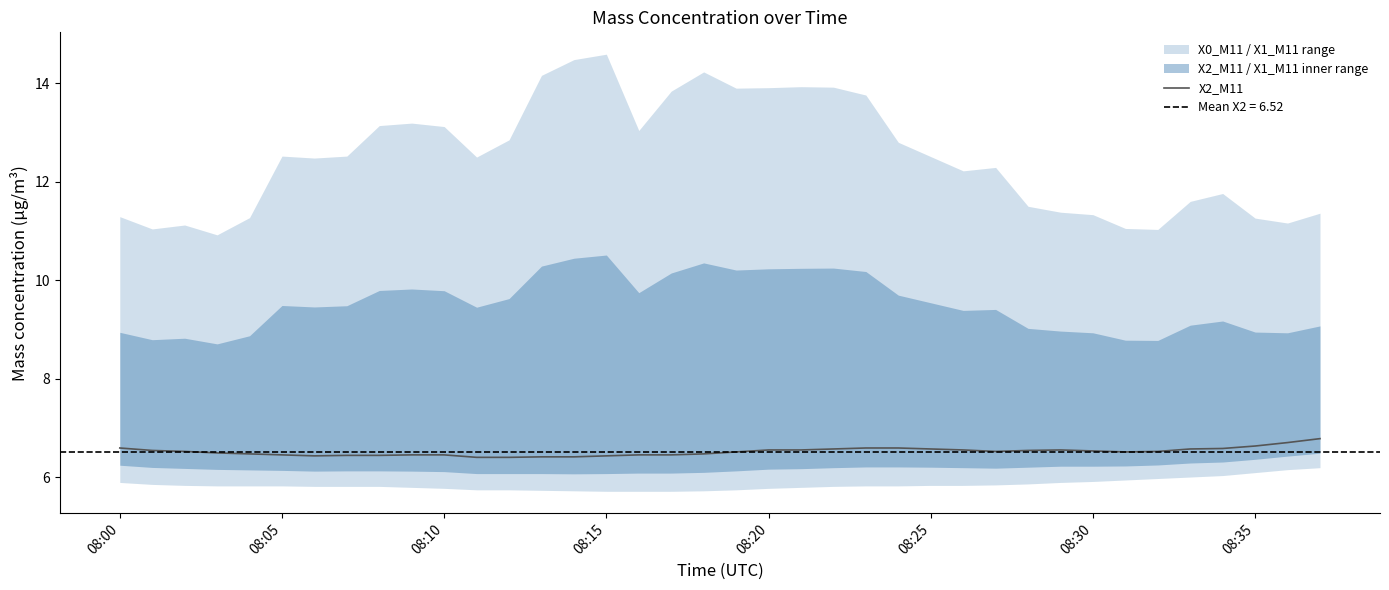

What is the difference between the maximum and second lowest values?

0.4